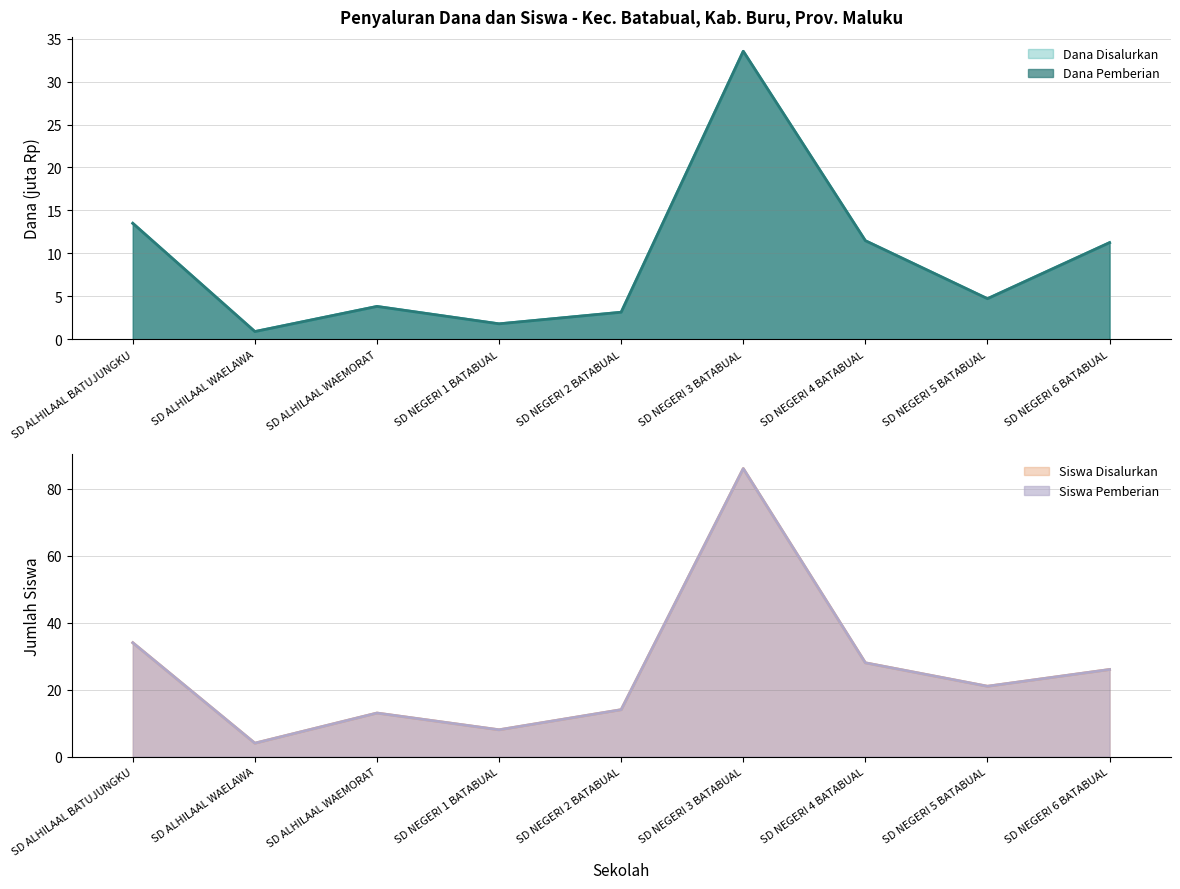

The value of Dana Disalurkan at SD ALHILAAL WAEMORAT is 3.8. True or false?

True